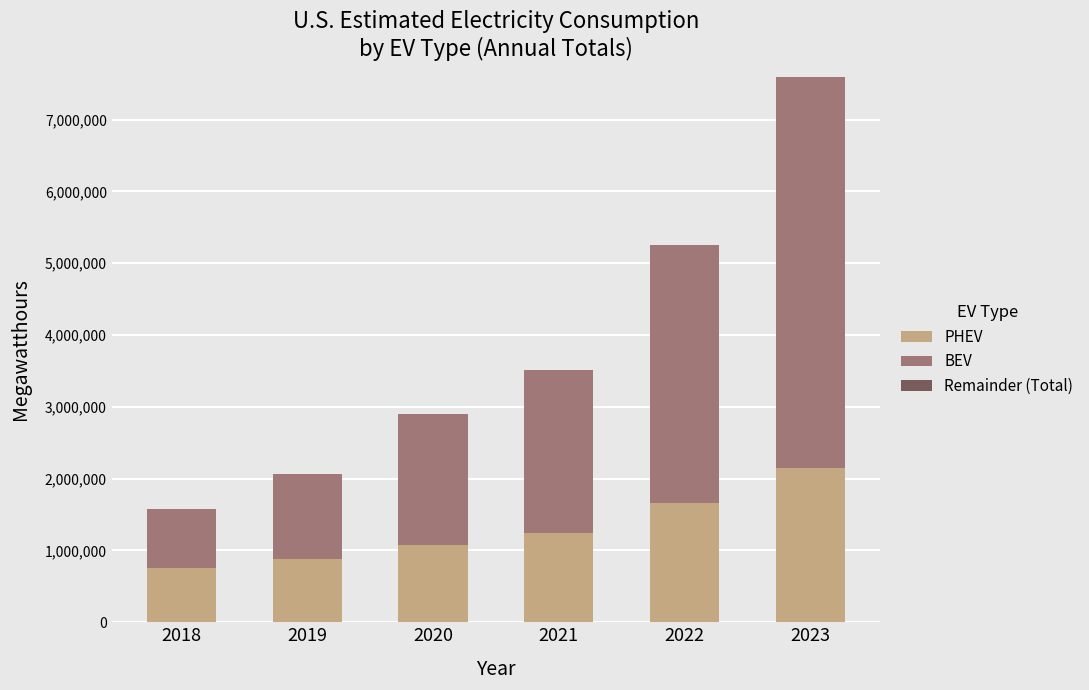

At which category is the sum across all series the highest?

2023